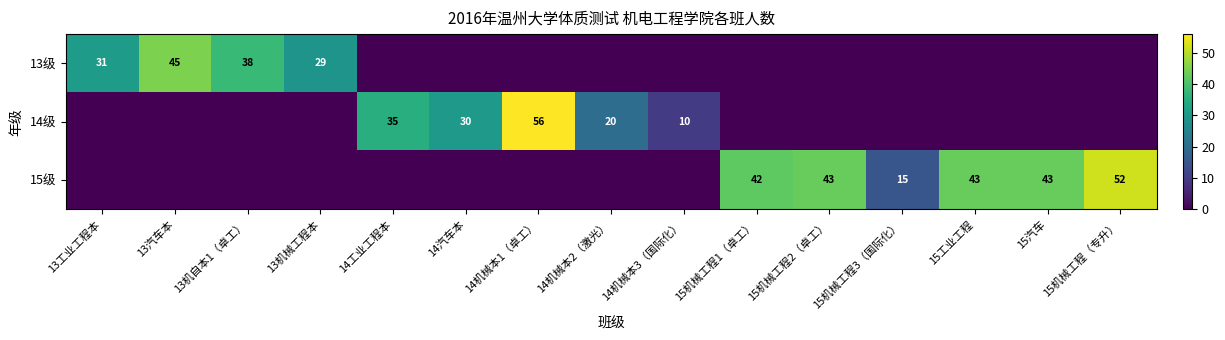

What is the maximum value shown in the chart?

56